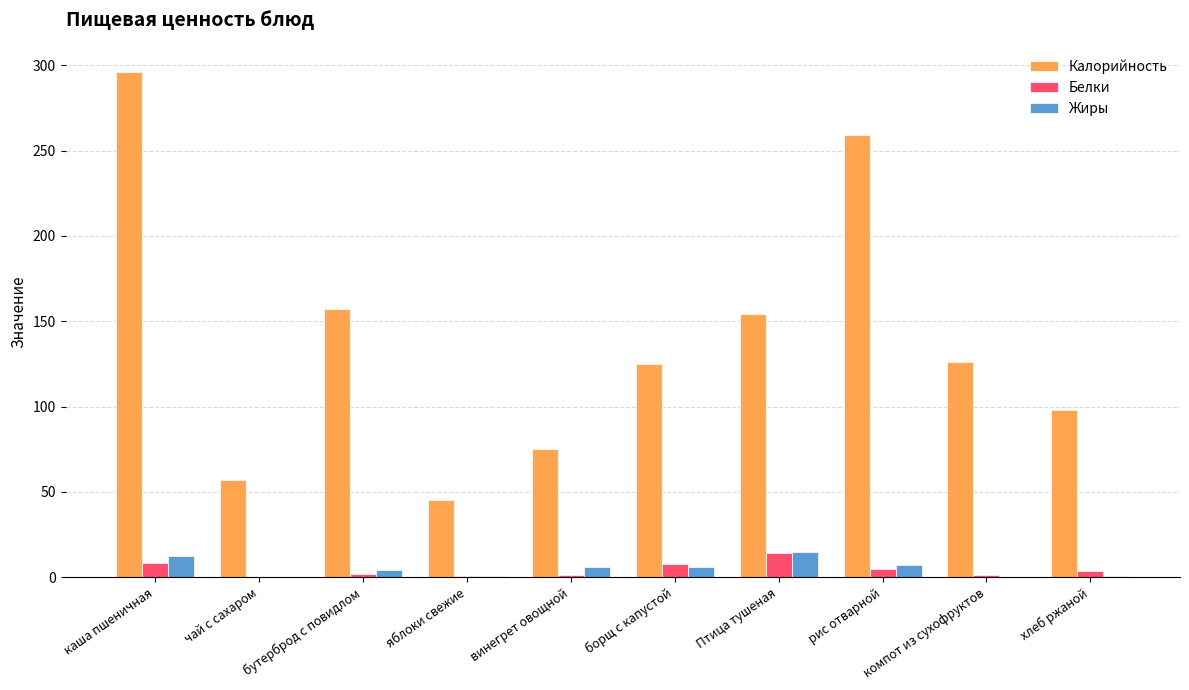

The value of Калорийность at Птица тушеная is 154.0. True or false?

True